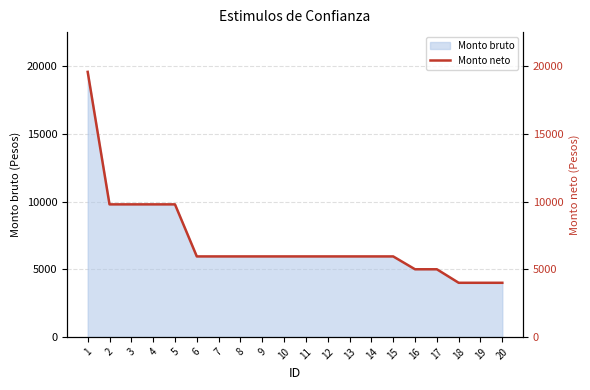

Which has a higher value, 5 or 10?

5